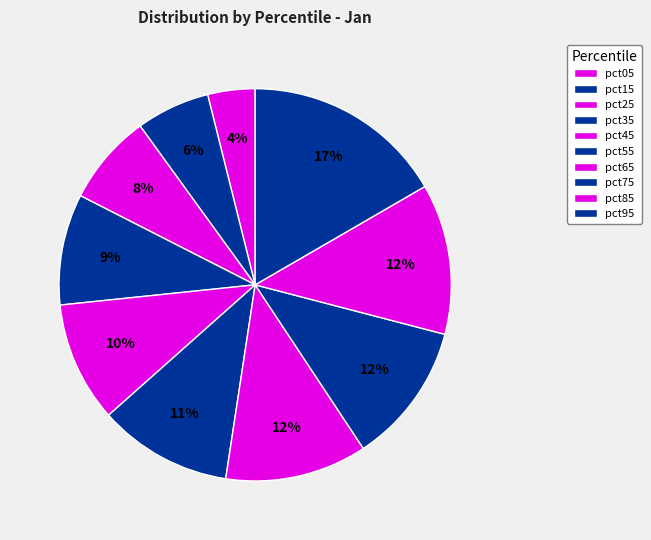

How many segments does this pie chart have?

10